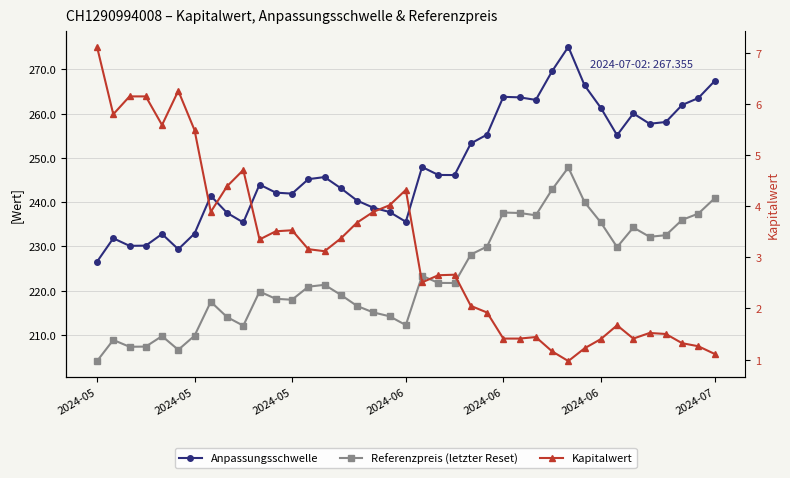

Between 14 and 34, which is larger?

34